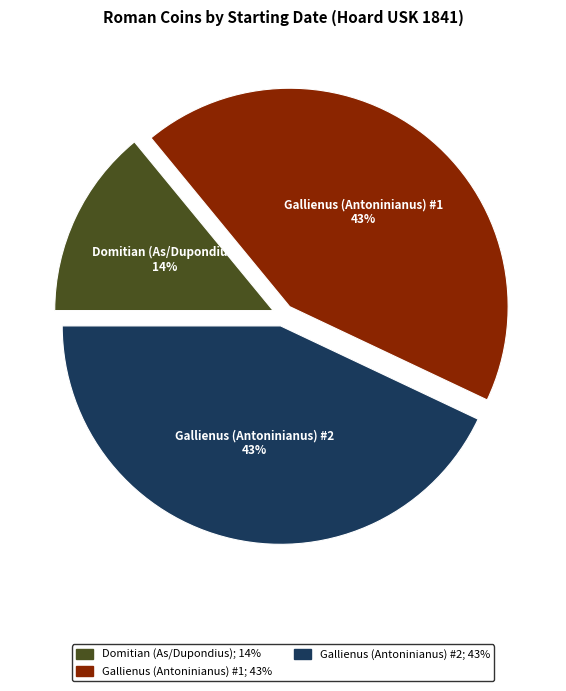

How many slices are in this pie chart?

3